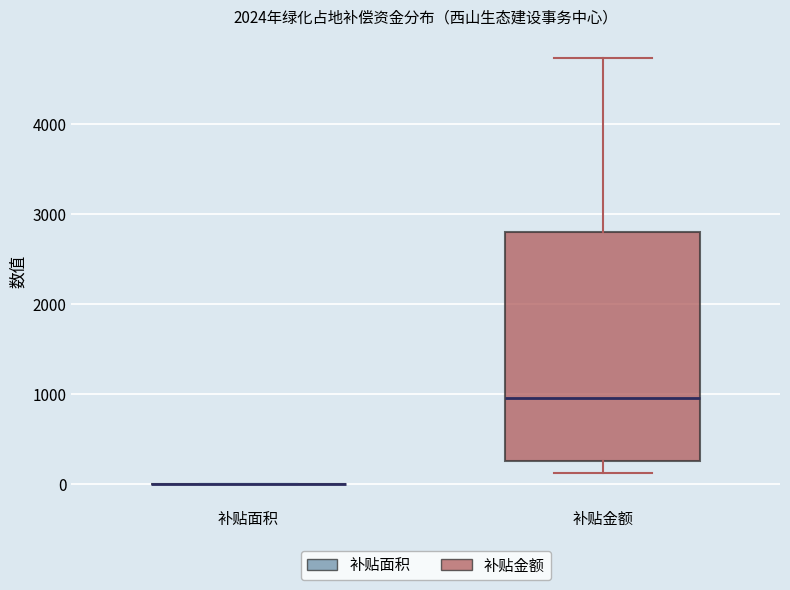

Reading left to right, transcribe this box plot: for each box, give where its median line is, the range the box spans, and where its two whiskers end, as read against the y-axis. The values are not printed on the chart, so give them approximately, as read against the axis.

补贴面积: box collapsed to a line at 0, whiskers 0 to 0
补贴金额: median 1000, box 300 to 2800, whiskers 100 to 4700